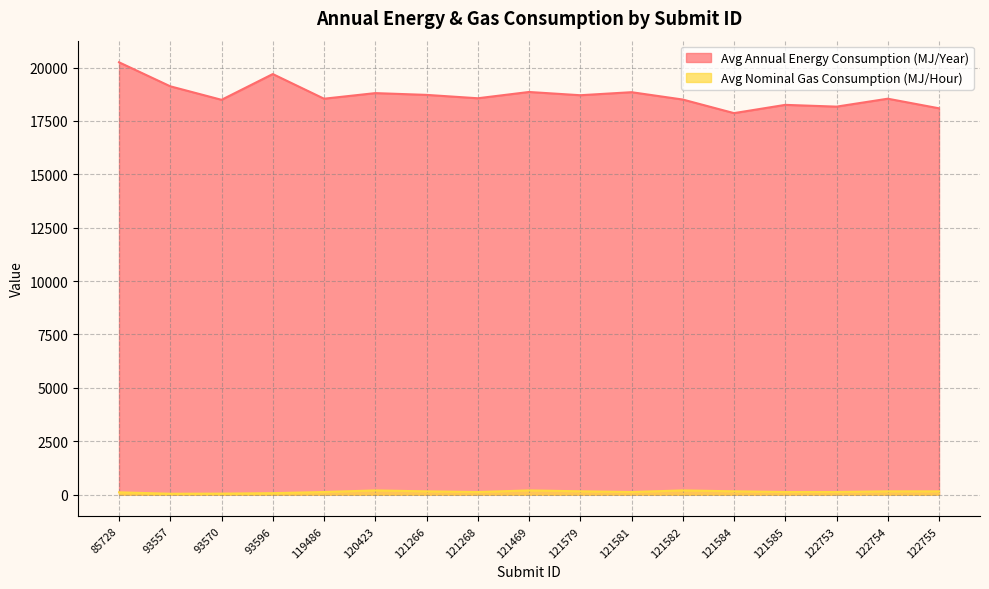

At how many categories does at least one series exceed 17086?

17